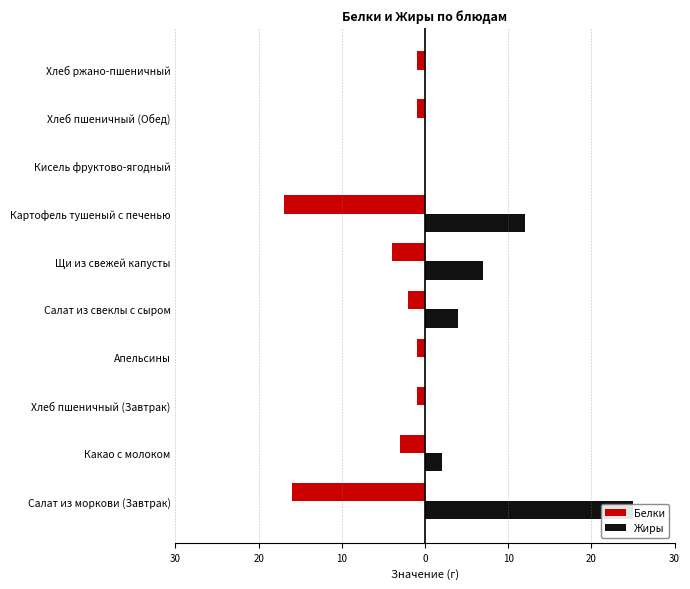

At how many categories does at least one series exceed 14?

1